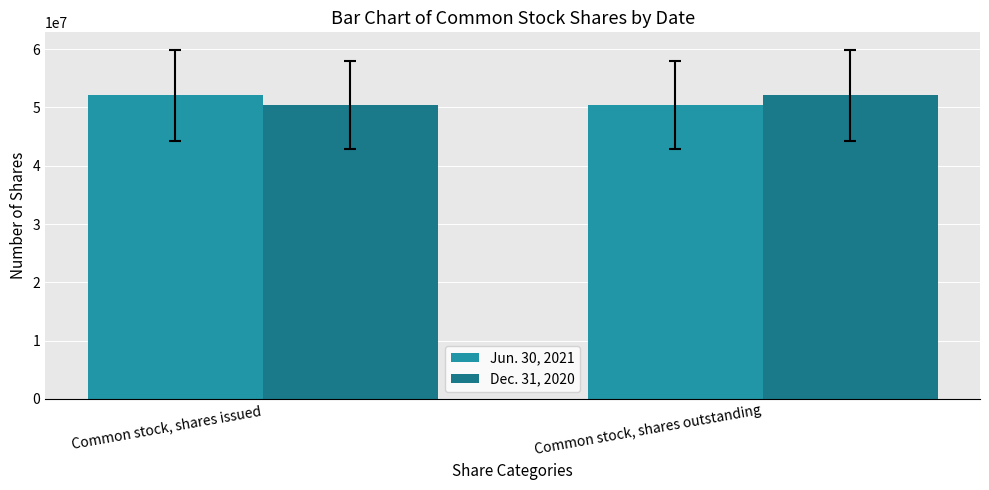

What is the average value of the Dec. 31, 2020 series?

51268500